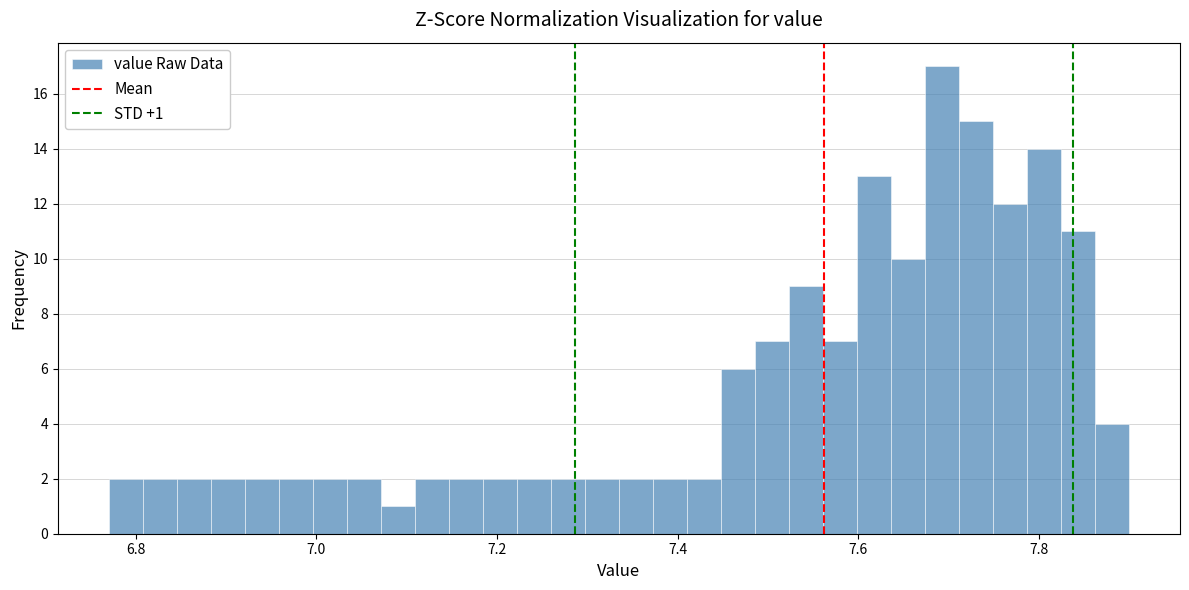

Read against the x-axis, roughly where is the centre of the tallest bar?

7.70